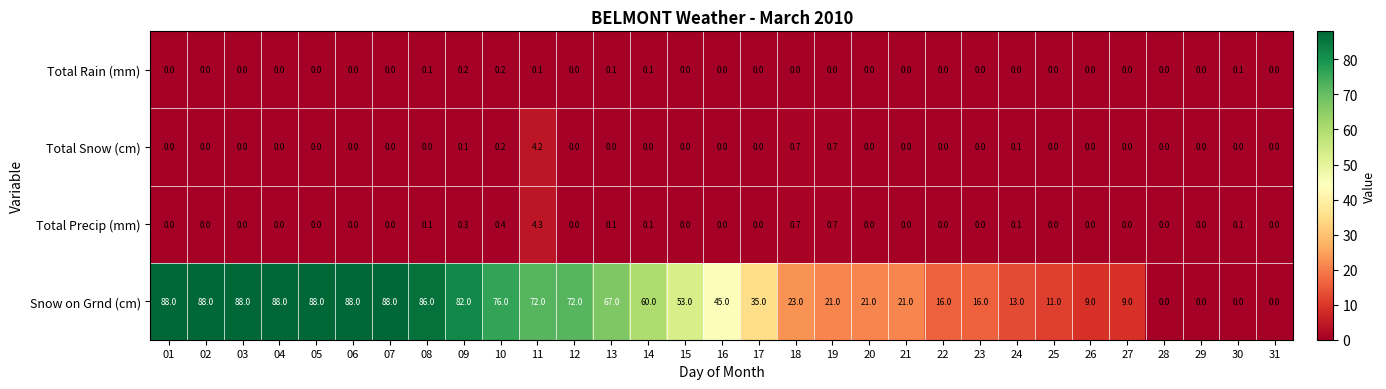

How many Total Rain (mm) values are between 0 and 1?

31